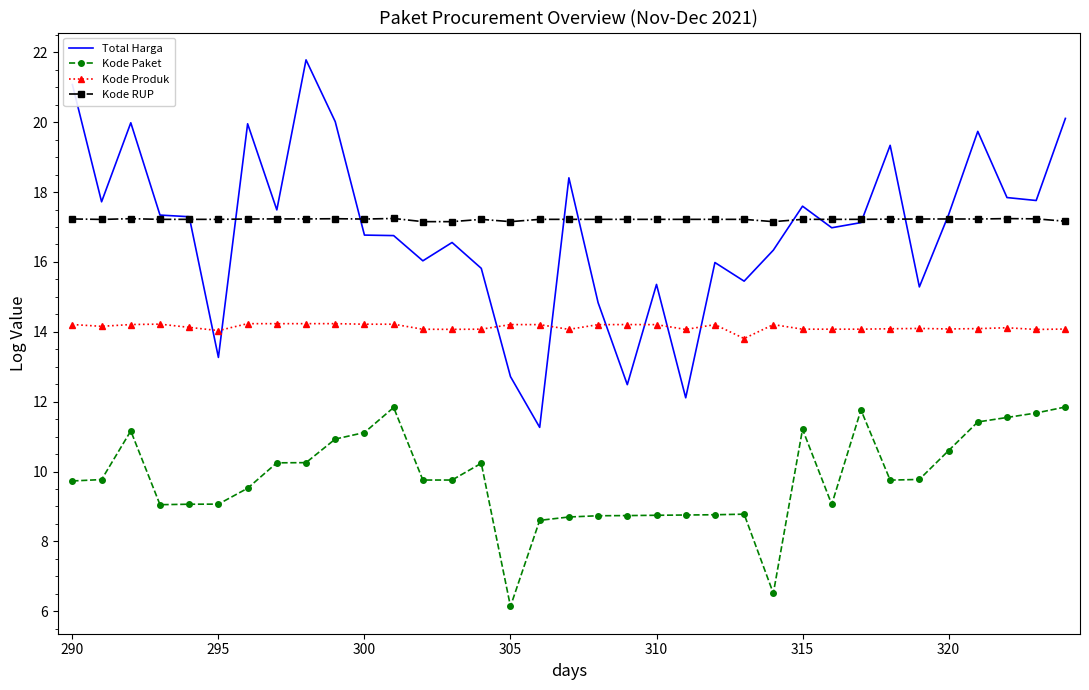

Which series has the widest spread of values?

Total Harga